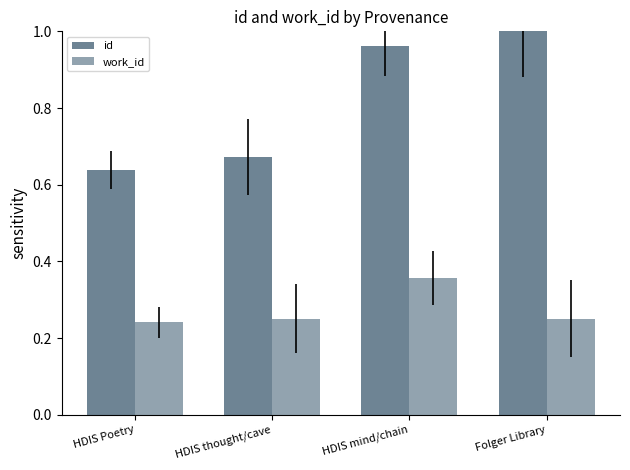

What is the difference between the maximum and minimum values in the id series?

0.4